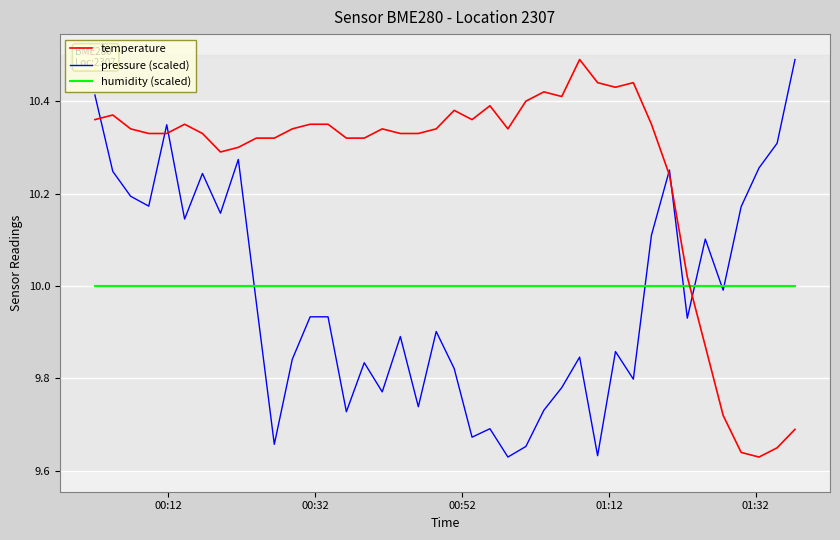

Is this an area chart (filled region under the line)?

No